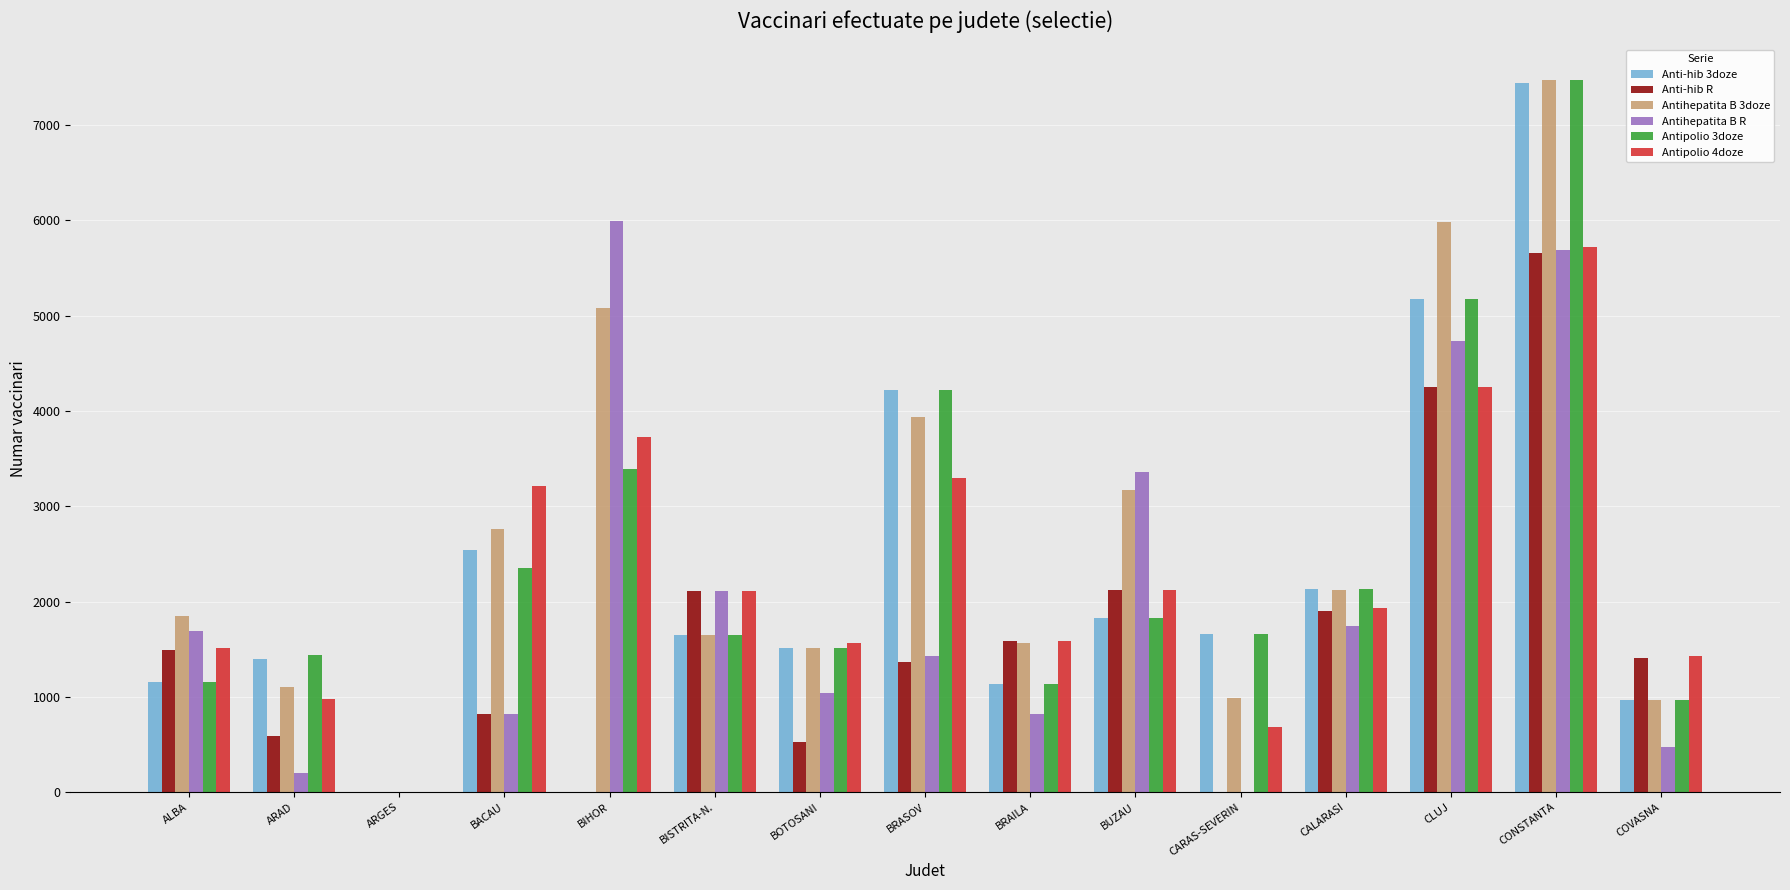

What is the spread (max minus min) of values at BUZAU?

1532